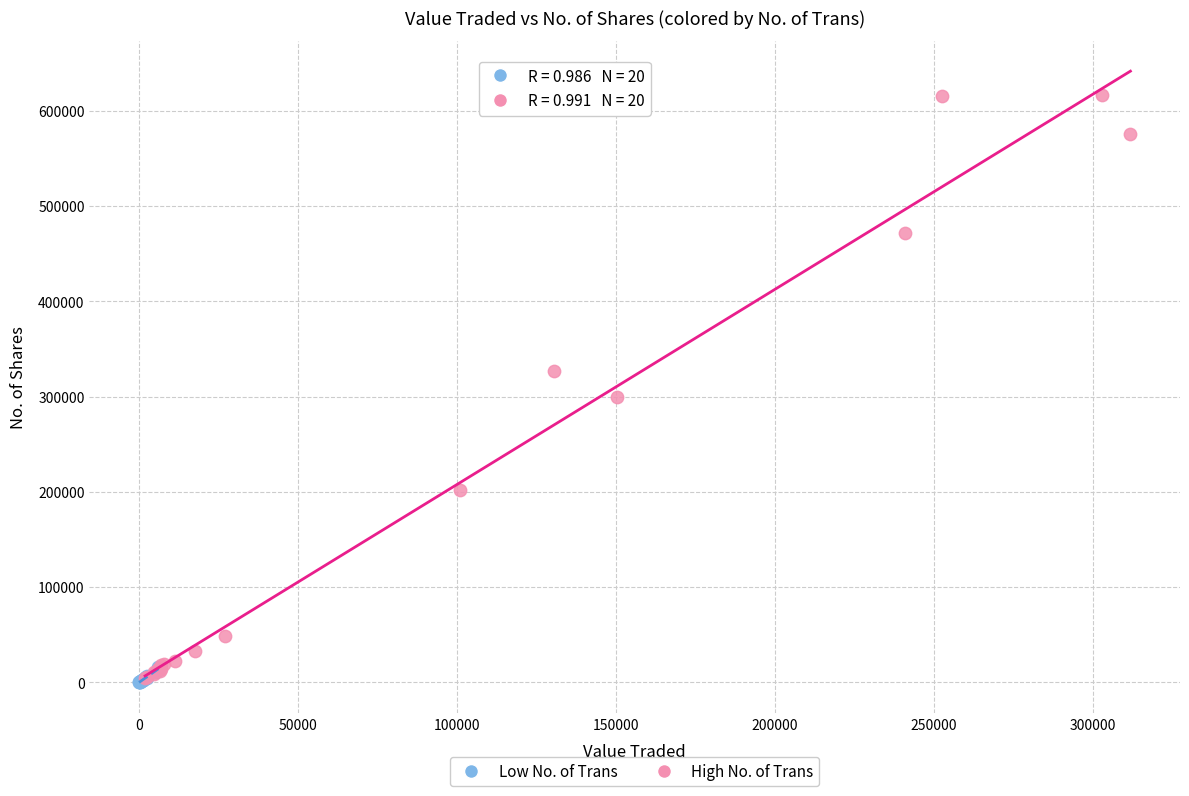

Which series has the largest Y range (max minus min)?

High No. of Trans